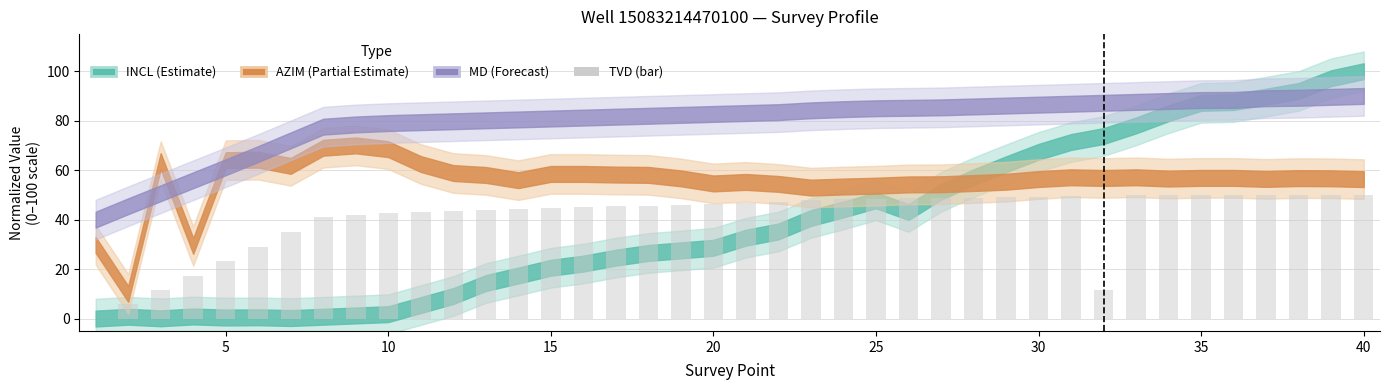

What is the sum of all values?

1638.8